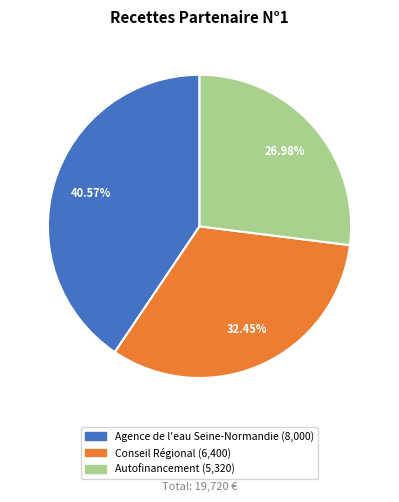

Rank the categories by value from lowest to highest.

Autofinancement, Conseil Régional, Agence de l'eau Seine-Normandie